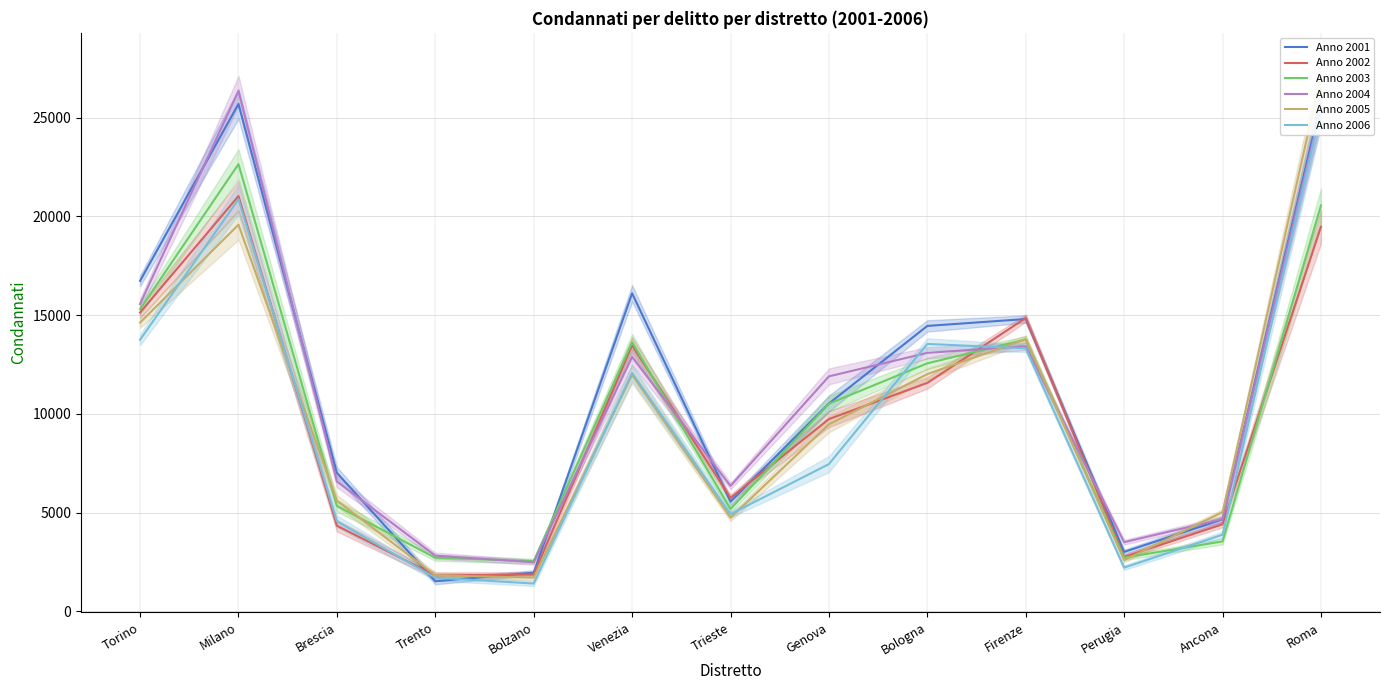

Reading left to right, extract all data points from this chart.

Anno 2001: Torino=16735	Milano=25691	Brescia=7017	Trento=1527	Bolzano=1965	Venezia=16104	Trieste=5561	Genova=10527	Bologna=14454	Firenze=14803	Perugia=3014	Ancona=4664	Roma=25762
Anno 2002: Torino=15132	Milano=21027	Brescia=4341	Trento=1824	Bolzano=1872	Venezia=13466	Trieste=5753	Genova=9739	Bologna=11570	Firenze=14853	Perugia=2762	Ancona=4412	Roma=19475
Anno 2003: Torino=15303	Milano=22644	Brescia=5343	Trento=2718	Bolzano=2545	Venezia=13627	Trieste=5188	Genova=10517	Bologna=12561	Firenze=13761	Perugia=2724	Ancona=3546	Roma=20555
Anno 2004: Torino=15563	Milano=26351	Brescia=6579	Trento=2825	Bolzano=2491	Venezia=12882	Trieste=6355	Genova=11900	Bologna=13091	Firenze=13427	Perugia=3508	Ancona=4677	Roma=25496
Anno 2005: Torino=14624	Milano=19578	Brescia=5609	Trento=1831	Bolzano=1712	Venezia=11975	Trieste=4744	Genova=9473	Bologna=12014	Firenze=13782	Perugia=2602	Ancona=5026	Roma=27098
Anno 2006: Torino=13754	Milano=20865	Brescia=4563	Trento=1708	Bolzano=1413	Venezia=12076	Trieste=4926	Genova=7459	Bologna=13542	Firenze=13322	Perugia=2219	Ancona=3886	Roma=25380